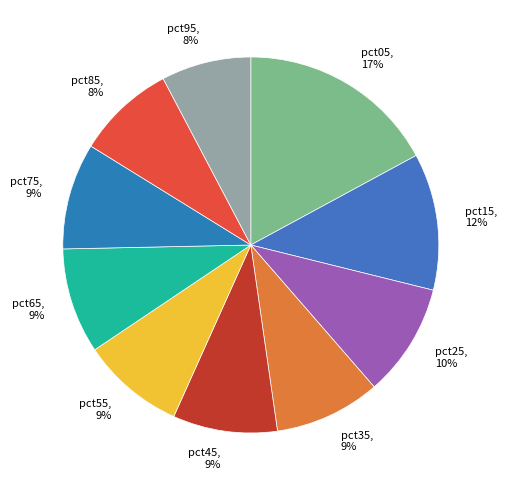

Between pct75 and pct15, which is larger?

pct15